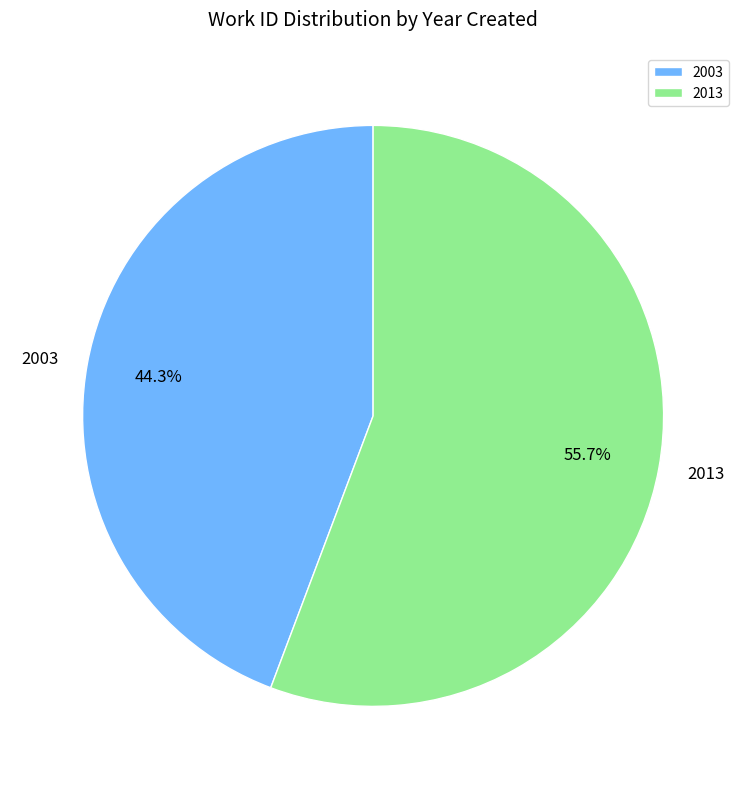

Count the number of slices in the pie.

2